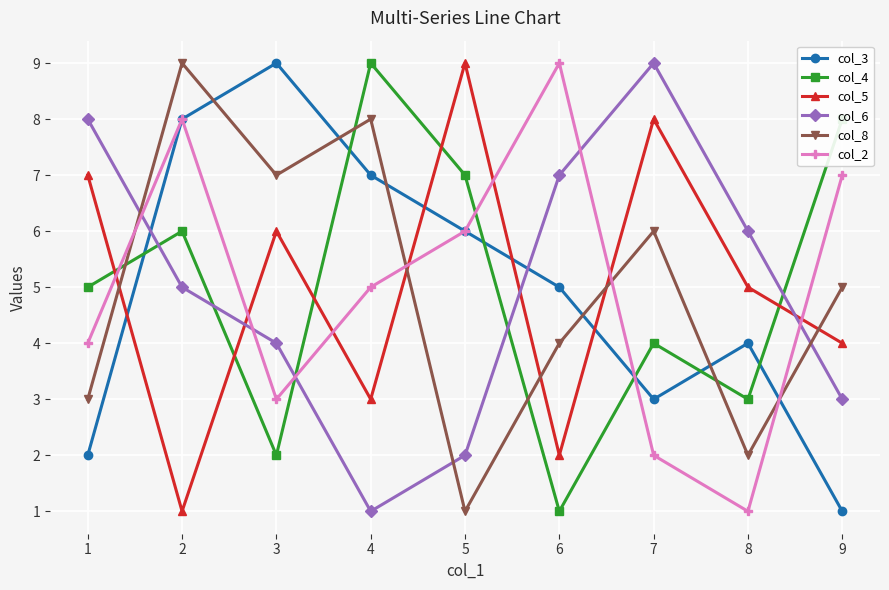

What is the sum of all col_4 values?

45